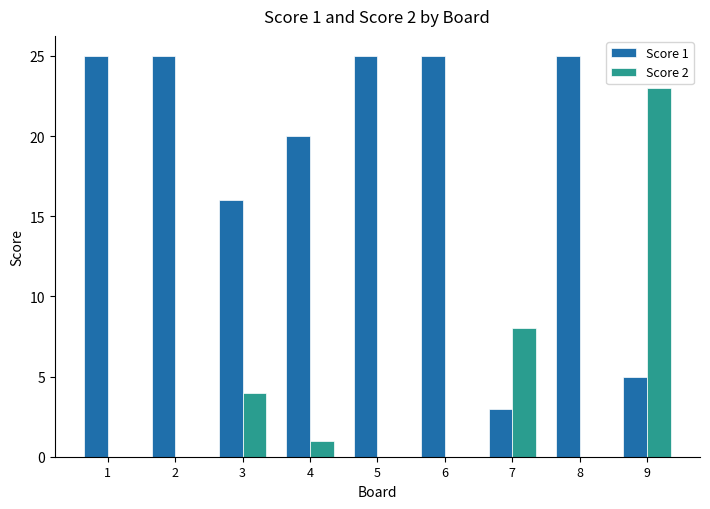

How many distinct data groups are displayed?

2